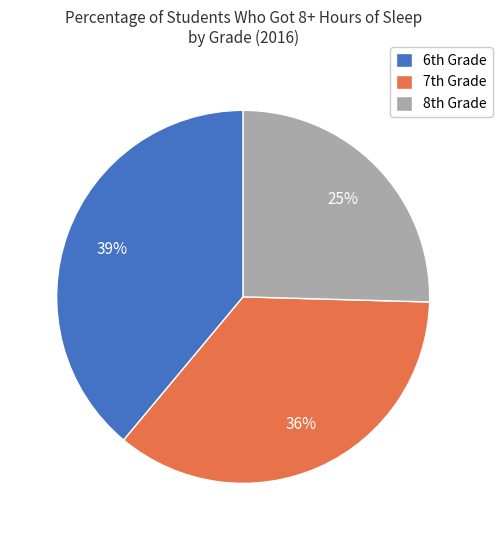

Which slice is the largest?

6th Grade